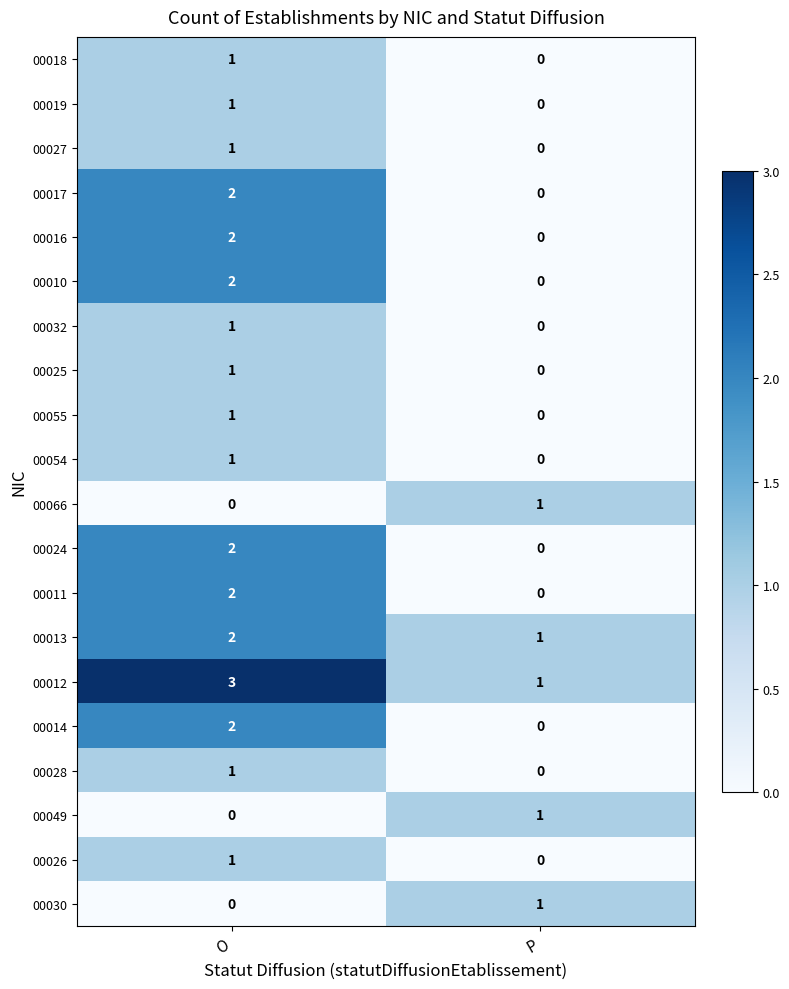

The value of 00011 at P is 0. True or false?

True